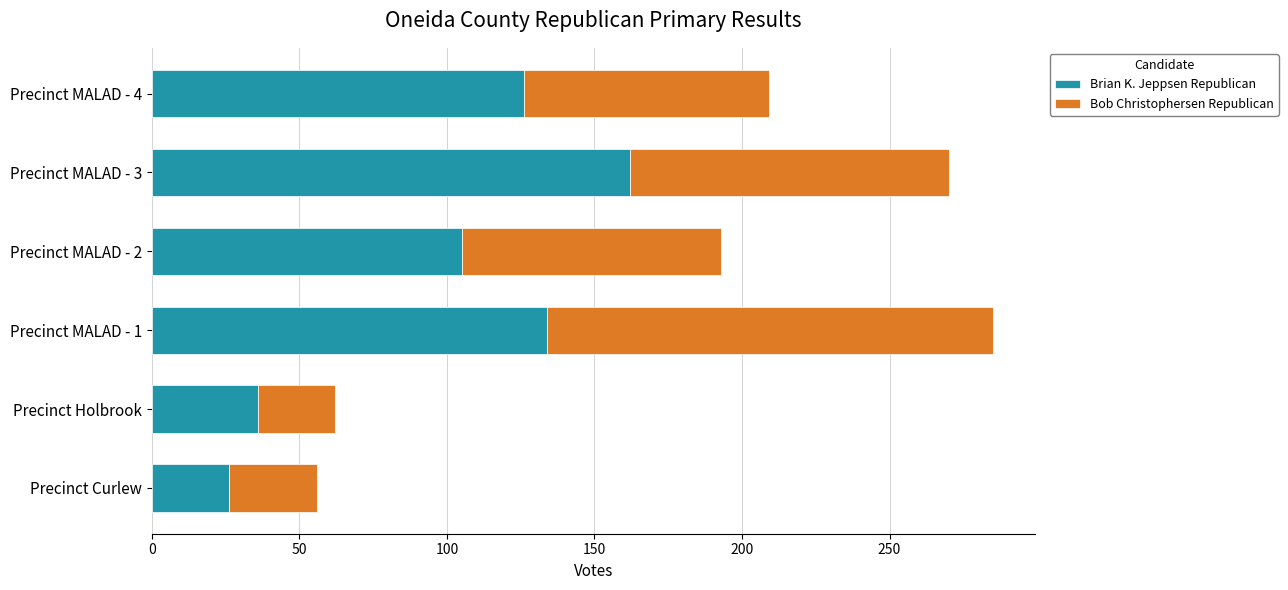

Where is Brian K. Jeppsen Republican nearest to the value 94?

Precinct MALAD - 2